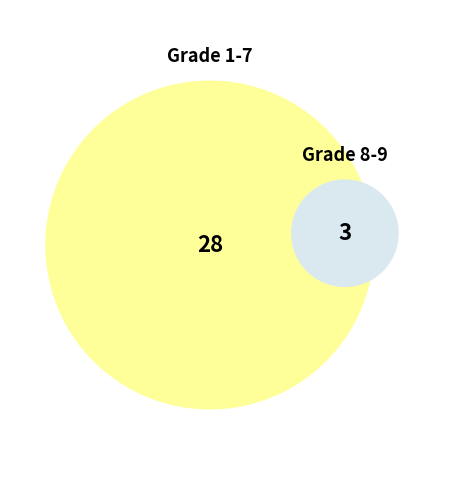

To the nearest percent, what portion does 1-7 represent?

90%